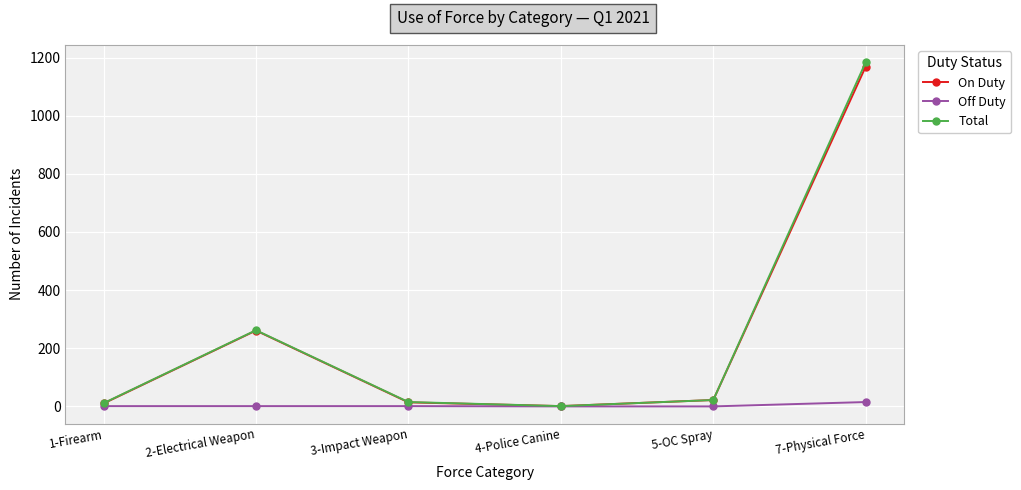

True or false: Off Duty has more than 2 interior local peaks.

False